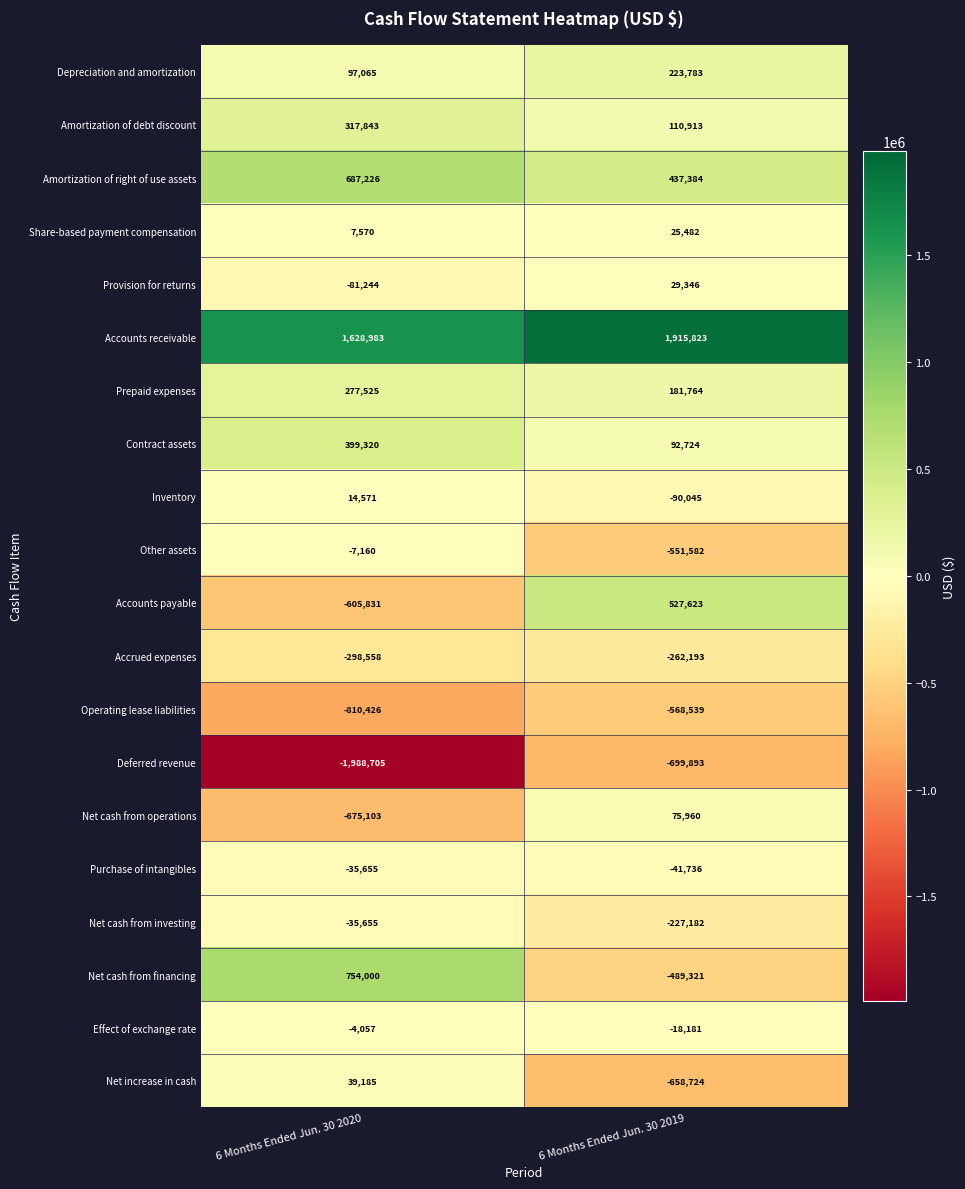

What is the minimum value shown in the chart?

-1988705